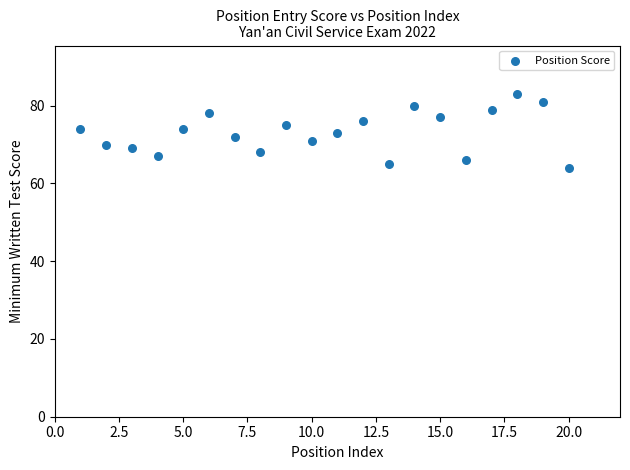

What is the range of Y values (max minus min)?

19